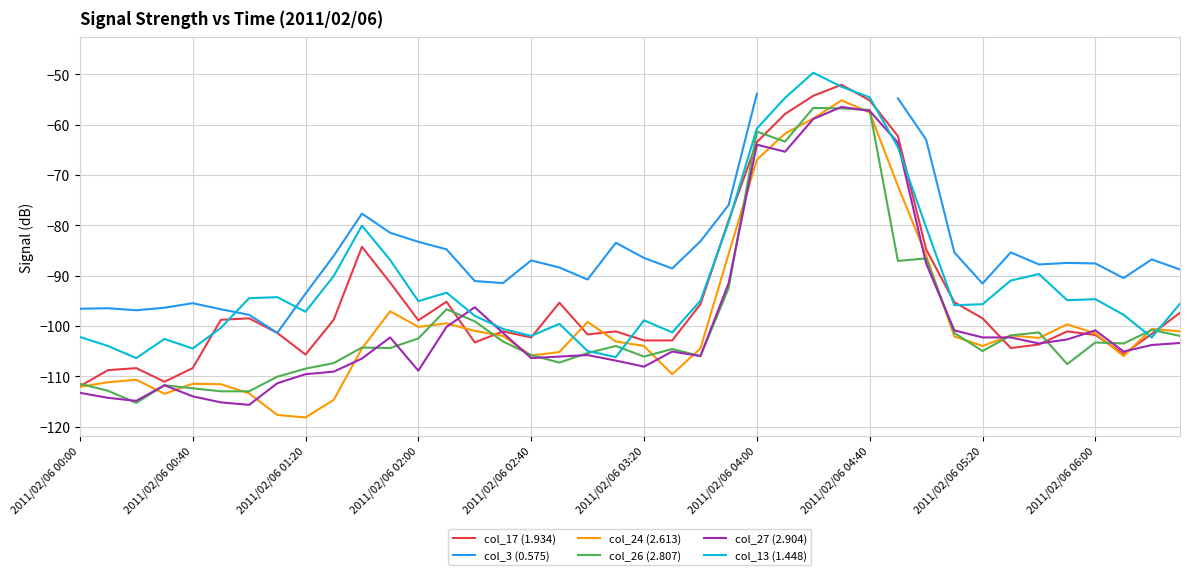

True or false: col_24 (2.613) has a value of -57.6 at 2011/02/06 04:40.

True